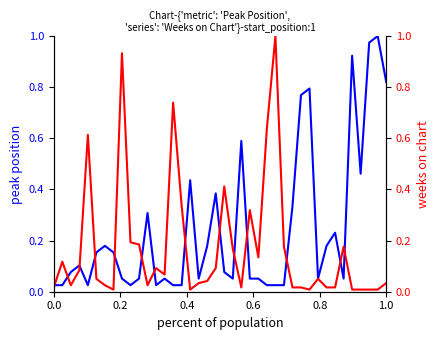

What is the highest value of the Weeks on Chart series?

1.0